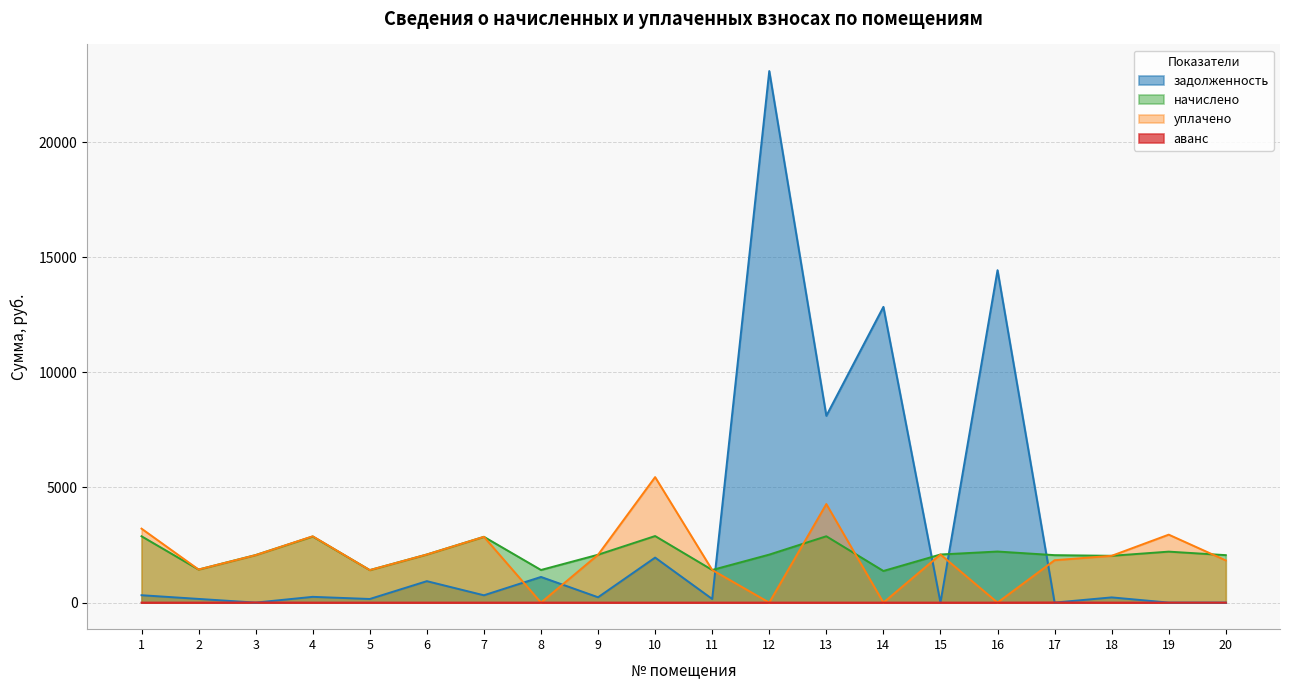

Where is the first local minimum for уплачено?

2